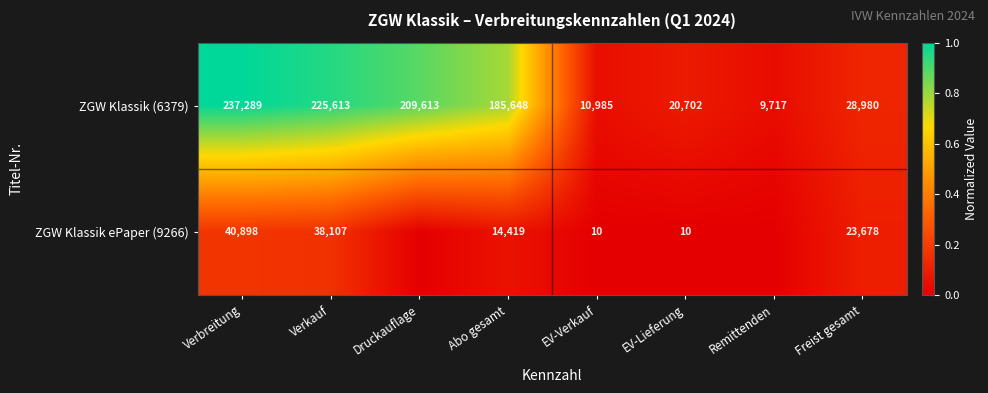

Count the number of categories in the chart.

8